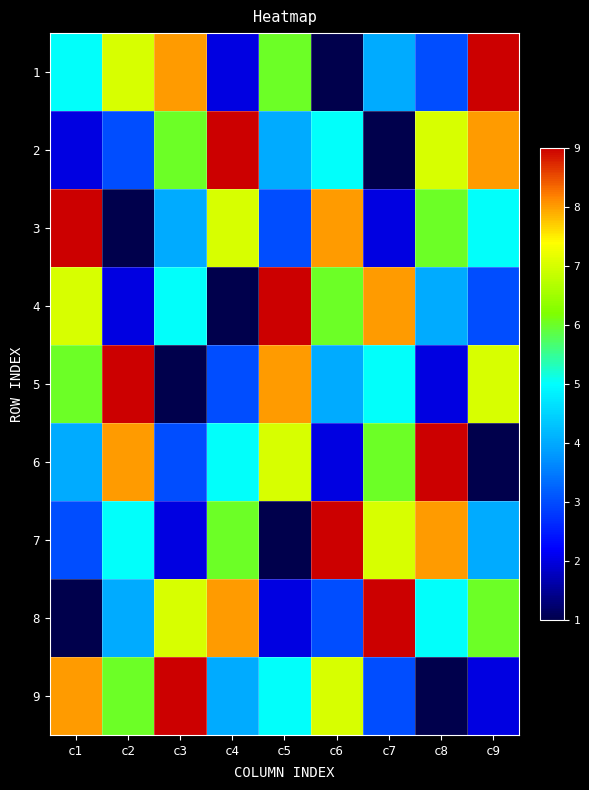

Reading right to left, transcribe all the data shown in this chart.

1: c9=9	c8=3	c7=4	c6=1	c5=6	c4=2	c3=8	c2=7	c1=5
2: c9=8	c8=7	c7=1	c6=5	c5=4	c4=9	c3=6	c2=3	c1=2
3: c9=5	c8=6	c7=2	c6=8	c5=3	c4=7	c3=4	c2=1	c1=9
4: c9=3	c8=4	c7=8	c6=6	c5=9	c4=1	c3=5	c2=2	c1=7
5: c9=7	c8=2	c7=5	c6=4	c5=8	c4=3	c3=1	c2=9	c1=6
6: c9=1	c8=9	c7=6	c6=2	c5=7	c4=5	c3=3	c2=8	c1=4
7: c9=4	c8=8	c7=7	c6=9	c5=1	c4=6	c3=2	c2=5	c1=3
8: c9=6	c8=5	c7=9	c6=3	c5=2	c4=8	c3=7	c2=4	c1=1
9: c9=2	c8=1	c7=3	c6=7	c5=5	c4=4	c3=9	c2=6	c1=8